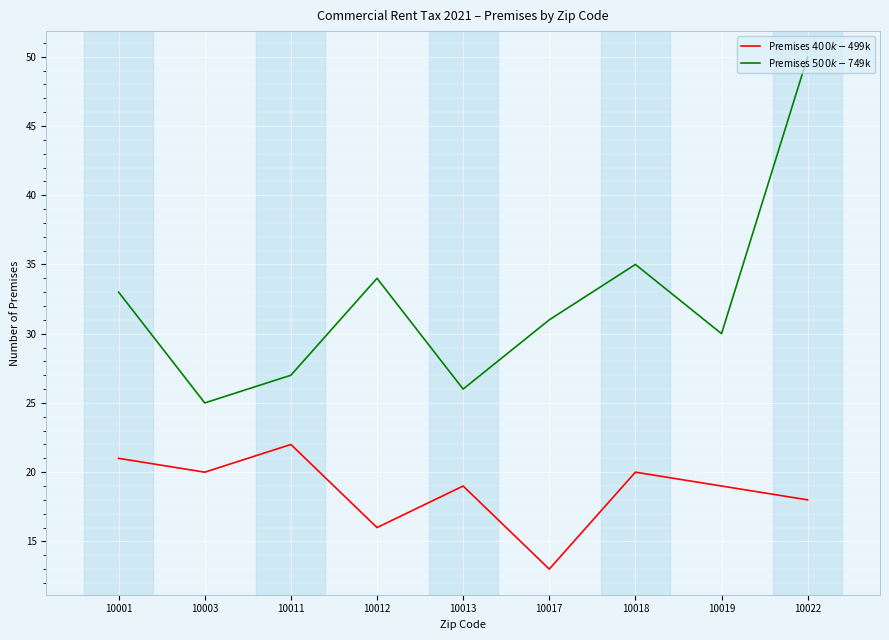

What is the sum of the Premises $500k-$749k values at 10012 and 10018?

69